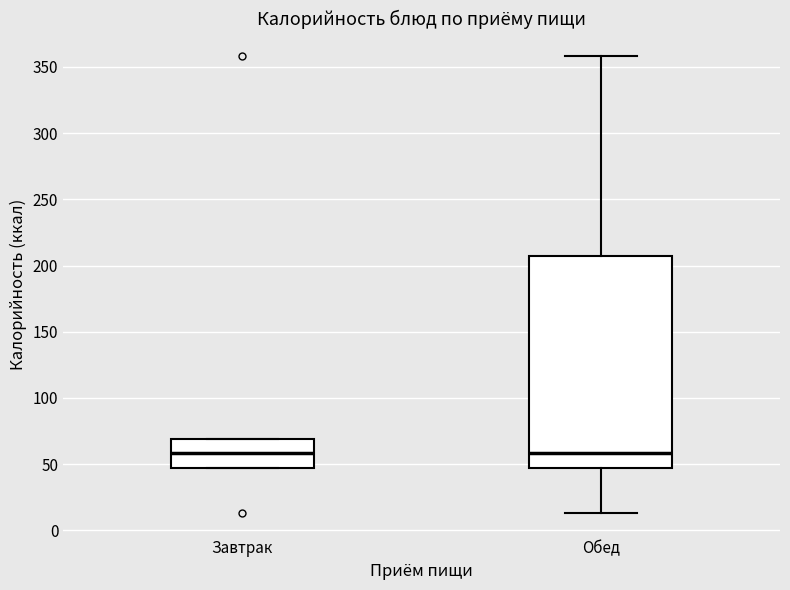

Comparing the boxes themselves (not the whiskers), which one is the tallest?

Обед